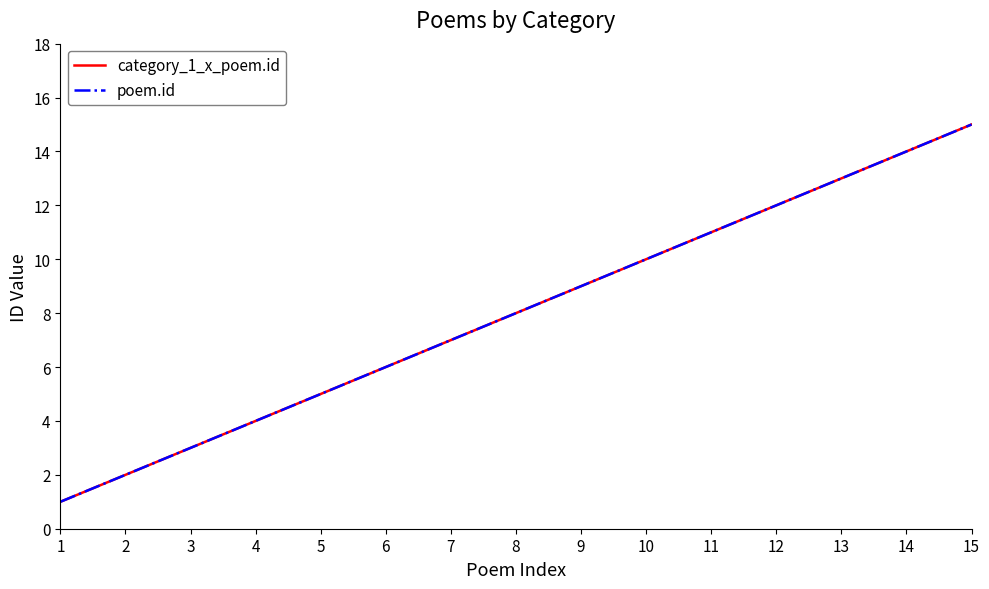

Reading right to left, what are all the values shown in this chart?

category_1_x_poem.id: 15	14	13	12	11	10	9	8	7	6	5	4	3	2	1
poem.id: 15	14	13	12	11	10	9	8	7	6	5	4	3	2	1